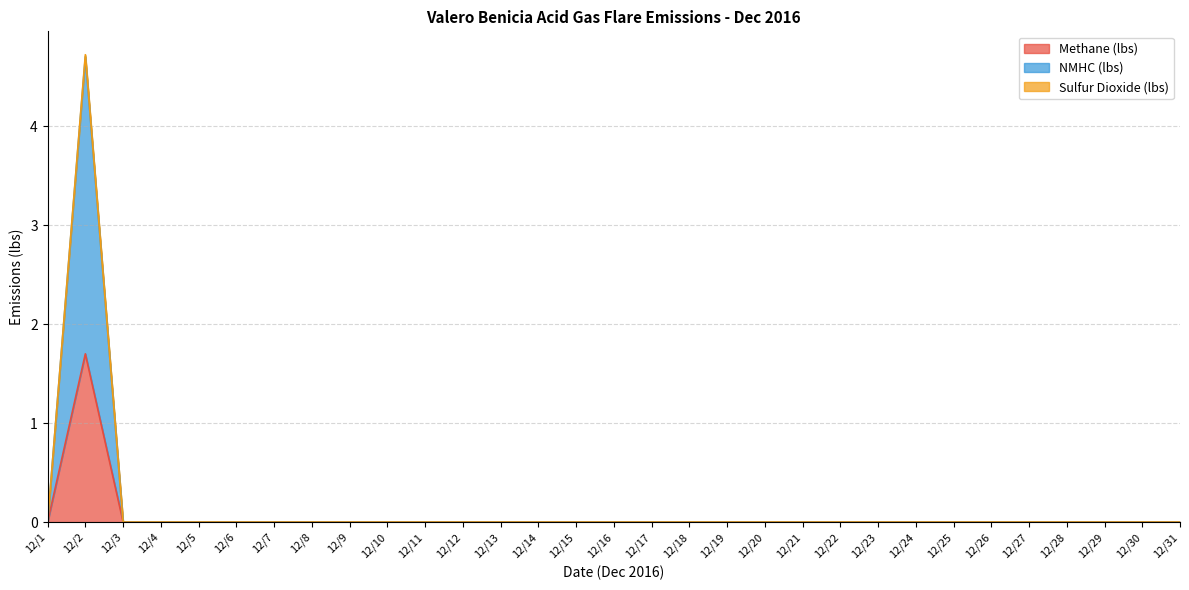

Does the chart have visible grid lines?

Yes